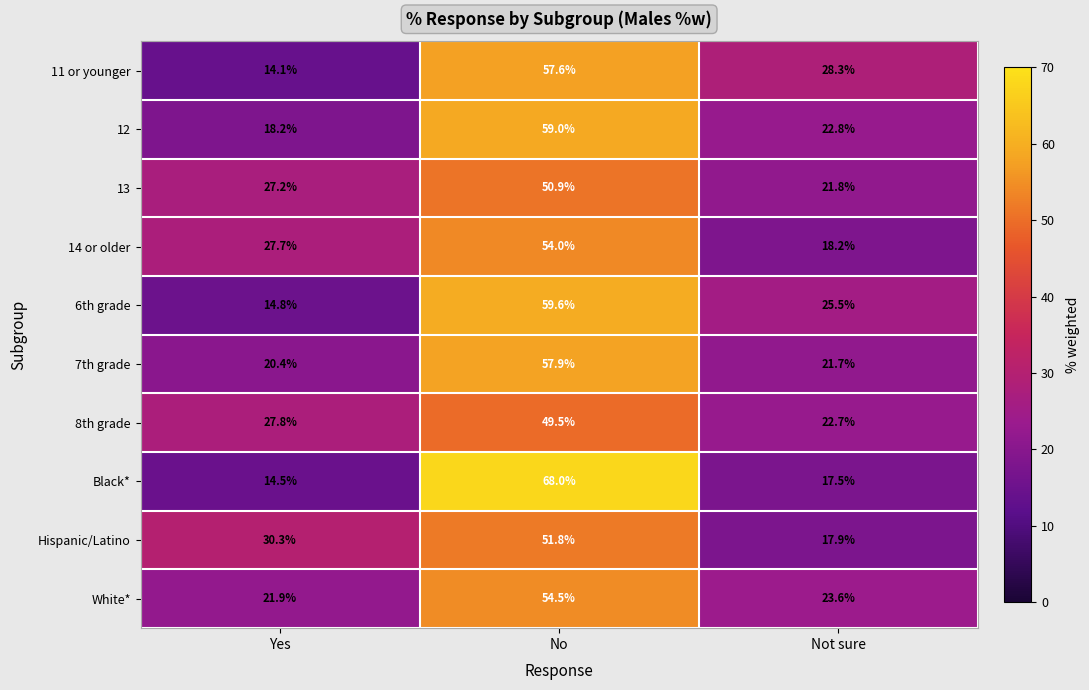

How many data points does each series have?

3